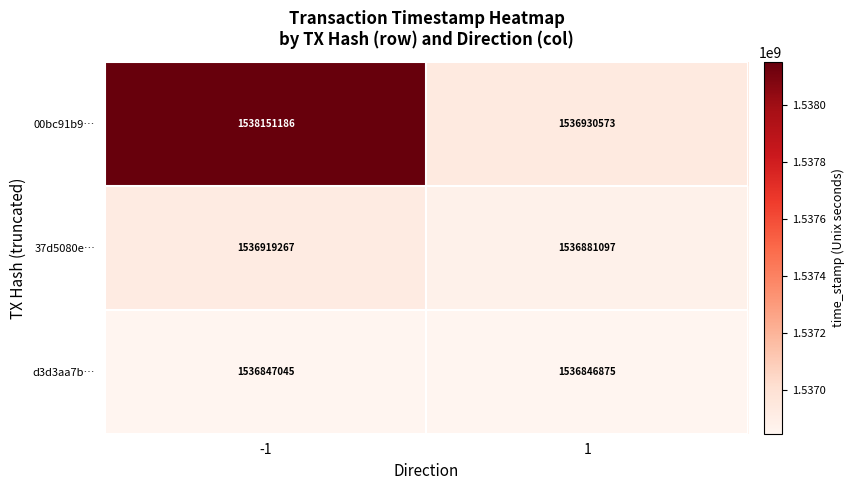

Count the number of categories in the chart.

2